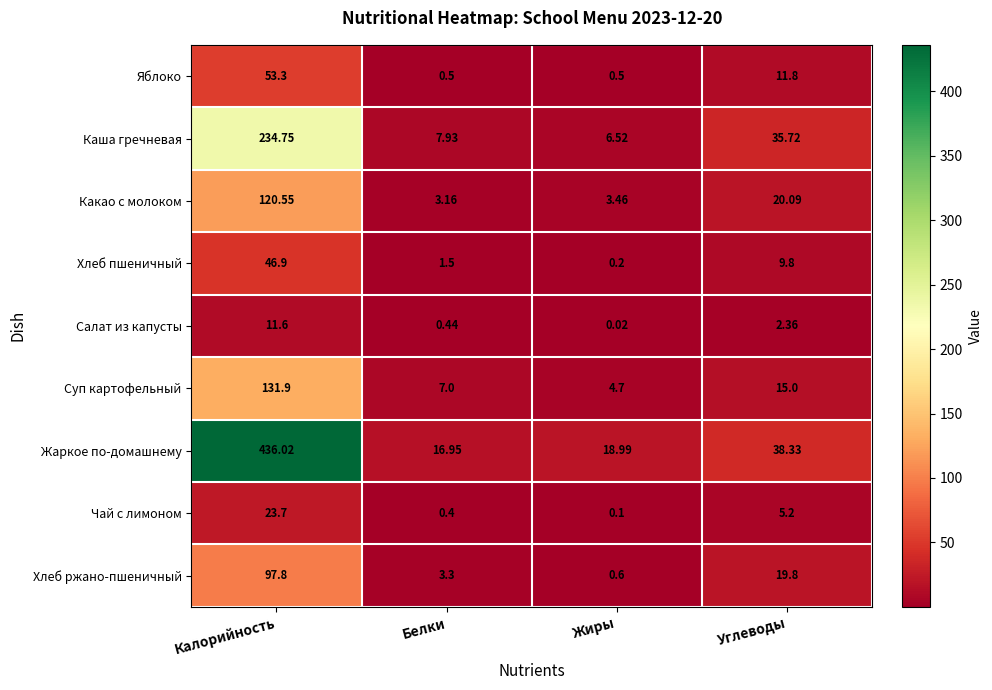

At which label does Хлеб пшеничный reach its minimum?

Жиры